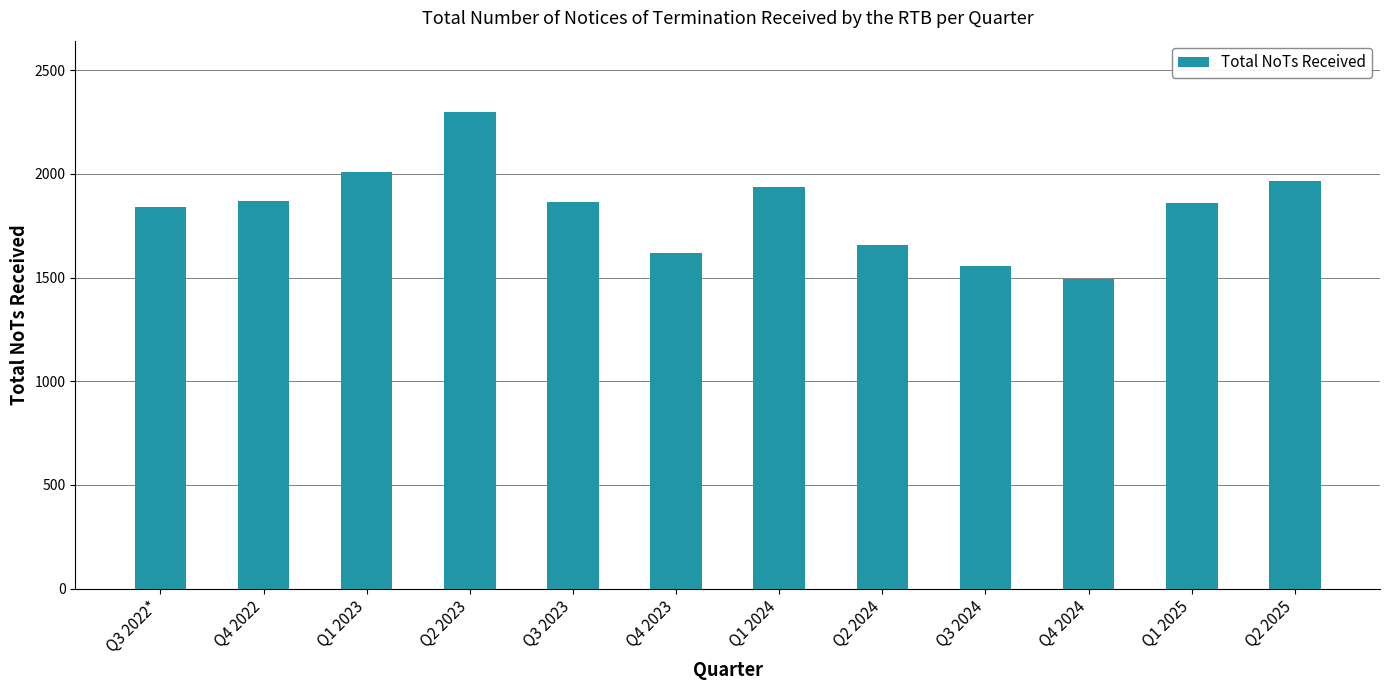

At which category does the chart reach its peak across all series?

Q2 2023